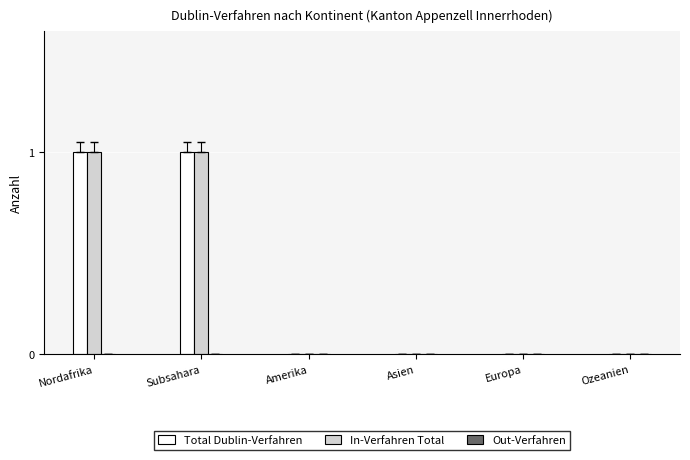

How many series are shown in this chart?

2